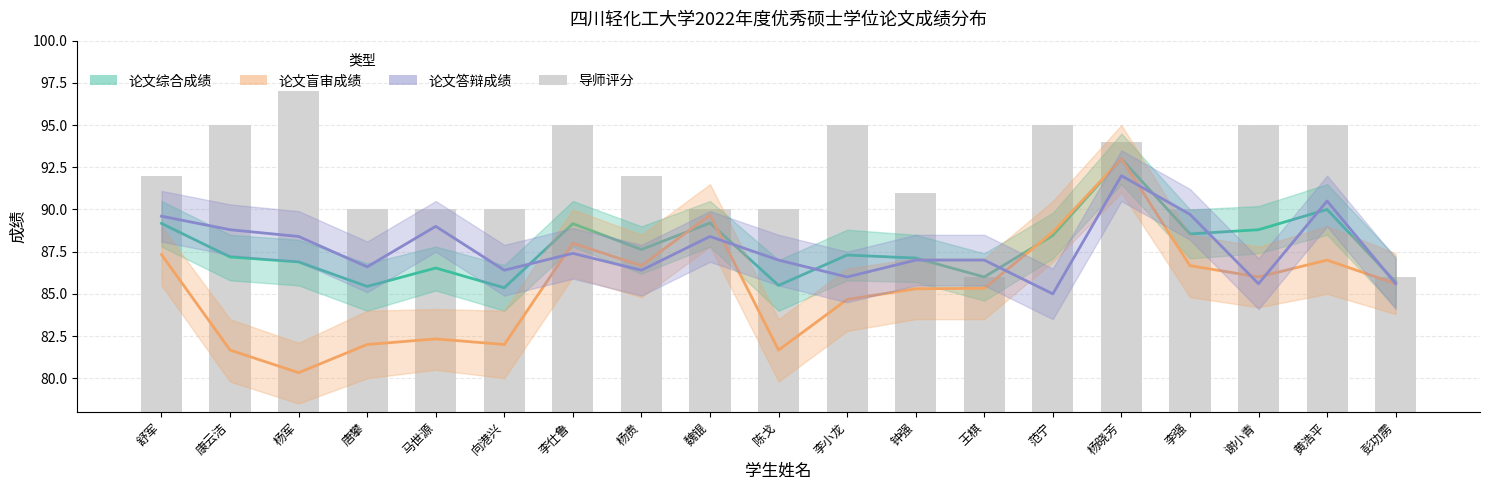

At which label does 论文综合成绩 first exceed 87?

舒军